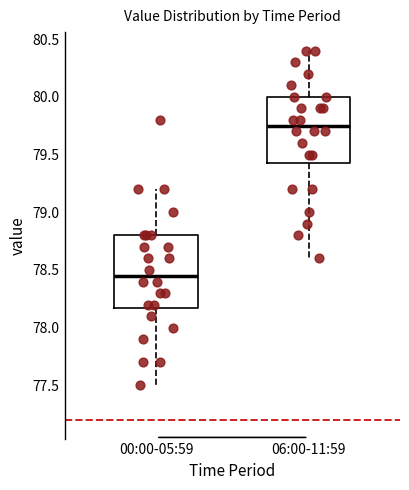

Reading left to right, transcribe this box plot: for each box, give where its median line is, the range the box spans, and where its two whiskers end, as read against the y-axis. The values are not printed on the chart, so give them approximately, as read against the axis.

00:00-05:59: median 78.45, box 78.20 to 78.80, whiskers 77.50 to 79.20
06:00-11:59: median 79.75, box 79.45 to 80.00, whiskers 78.60 to 80.40